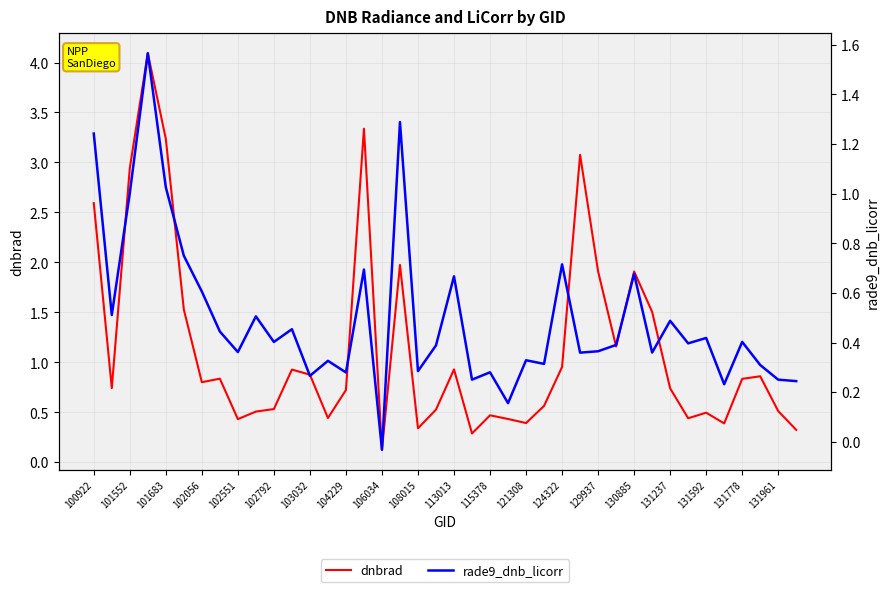

Which series has the widest spread of values?

dnbrad